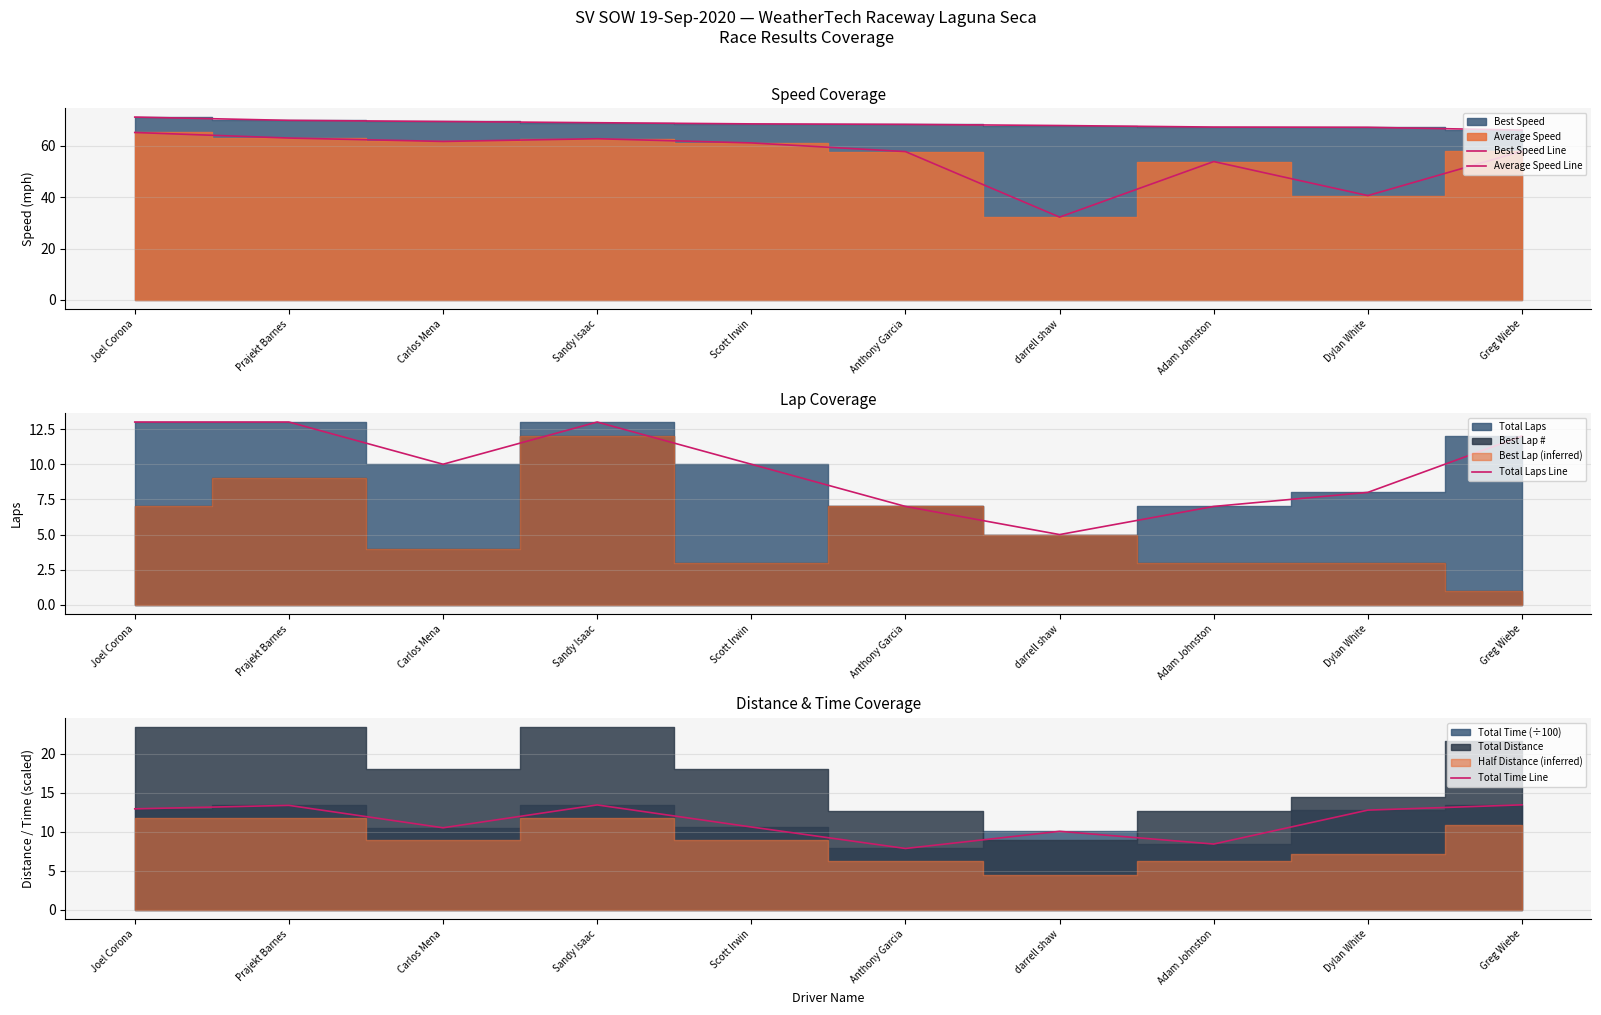

How many data points in Best Speed Line are less than 68?

4